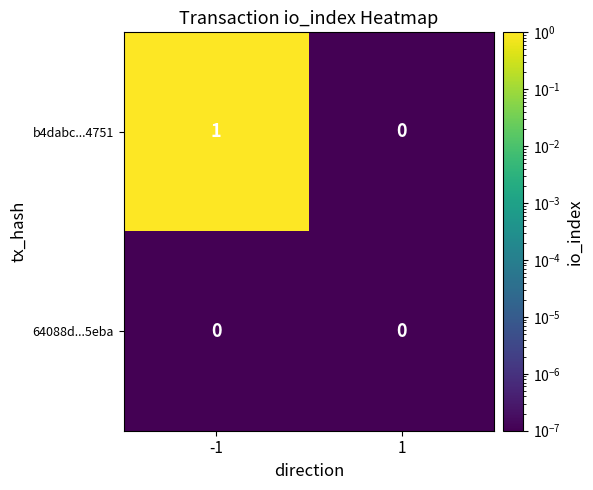

Which series has the largest total across all categories?

b4dabc...4751